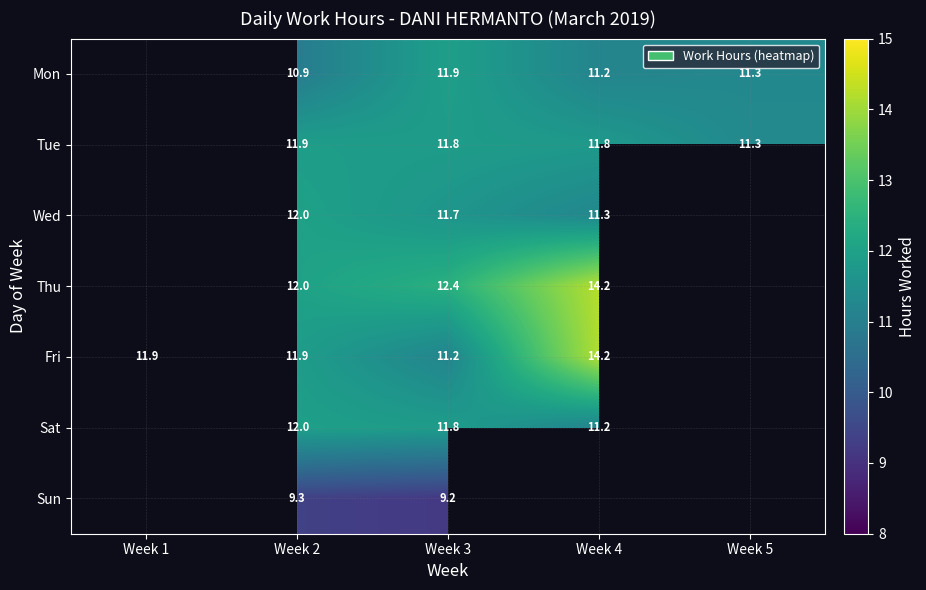

Is the value of Sun at Week 2 greater than the value of Wed at Week 2?

No